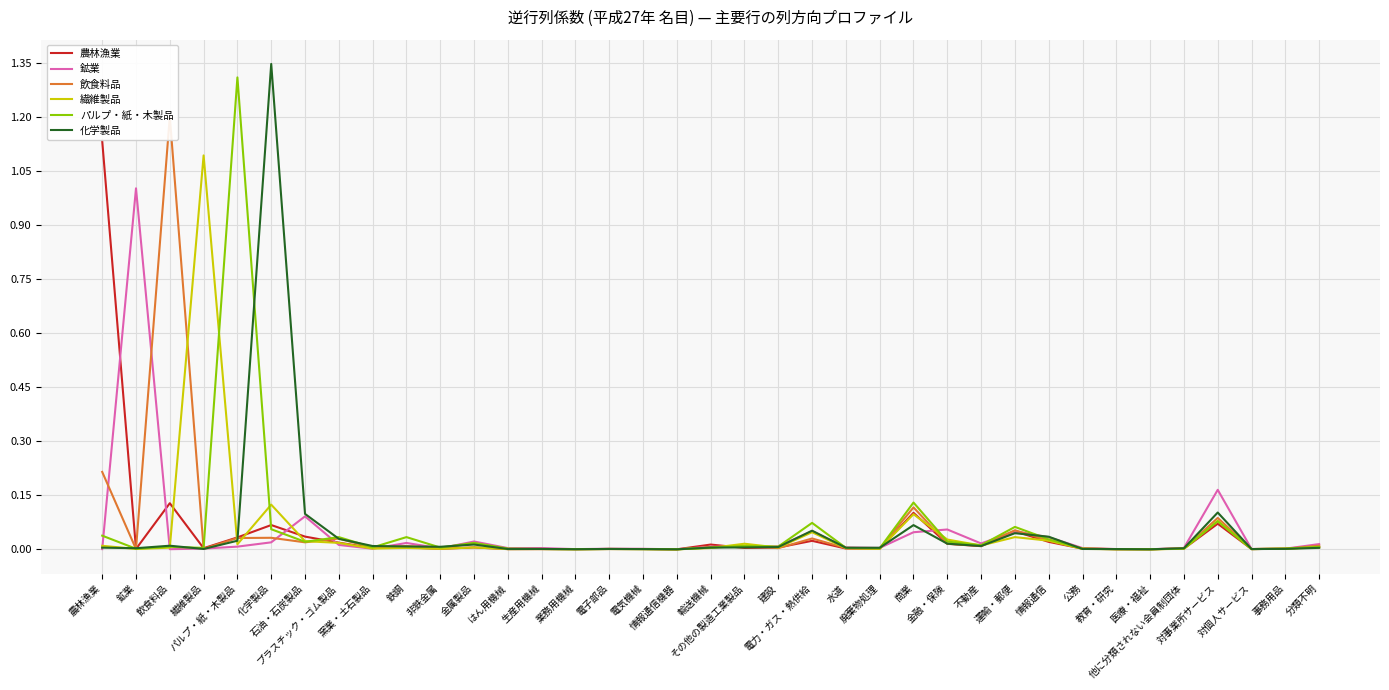

In パルプ・紙・木製品, how many points are lower than both neighbors (excluding endpoints)?

12